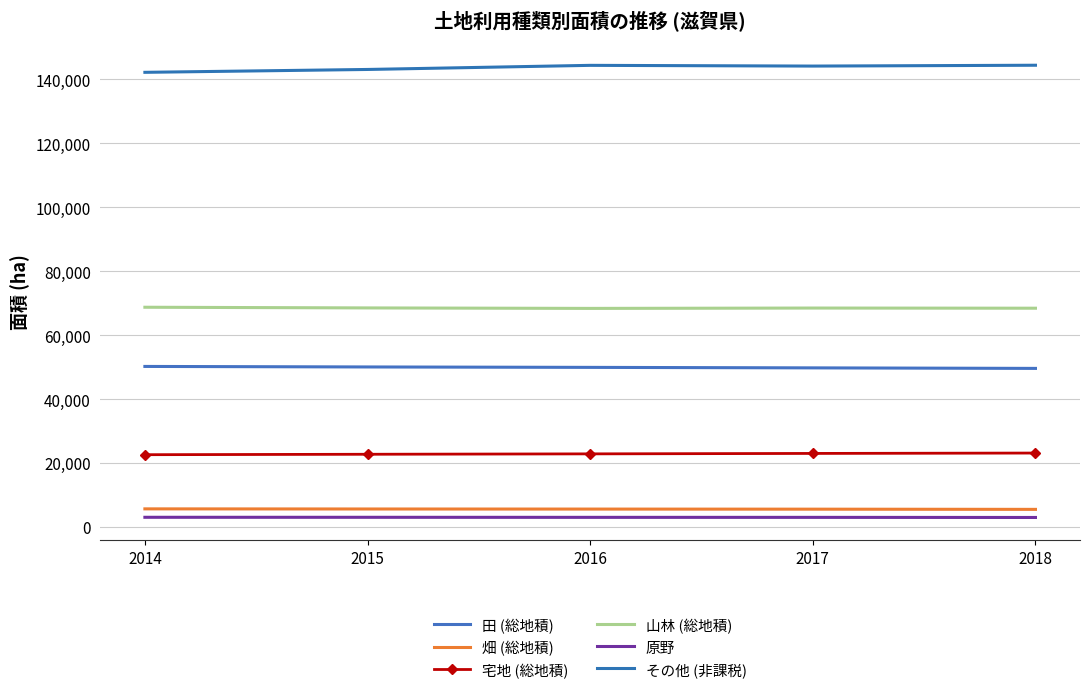

Where is 山林 (総地積) nearest to the value 68550?

2015